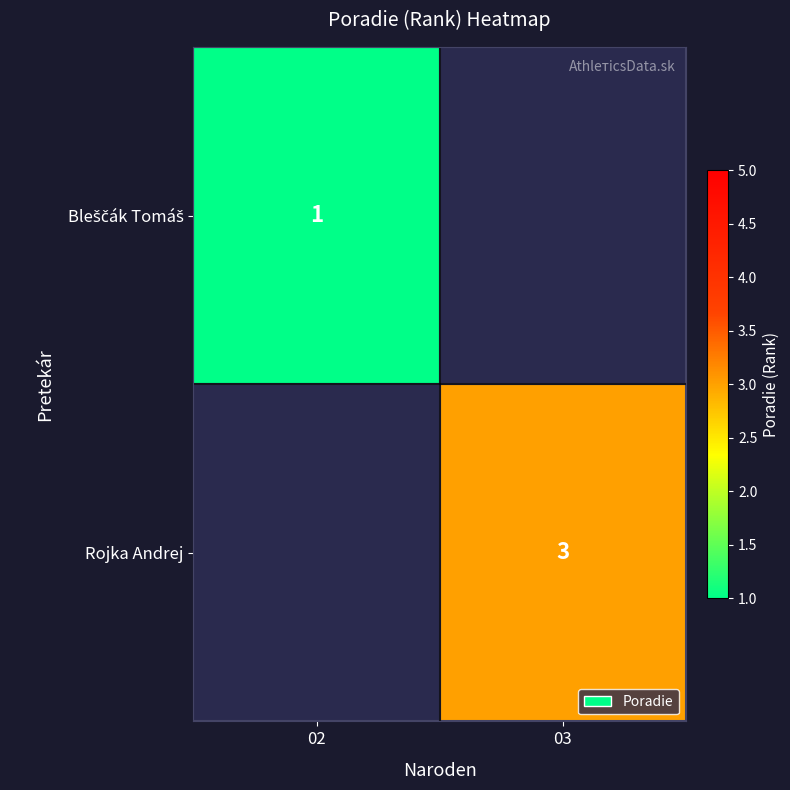

Which label corresponds to the smallest value in the chart?

02